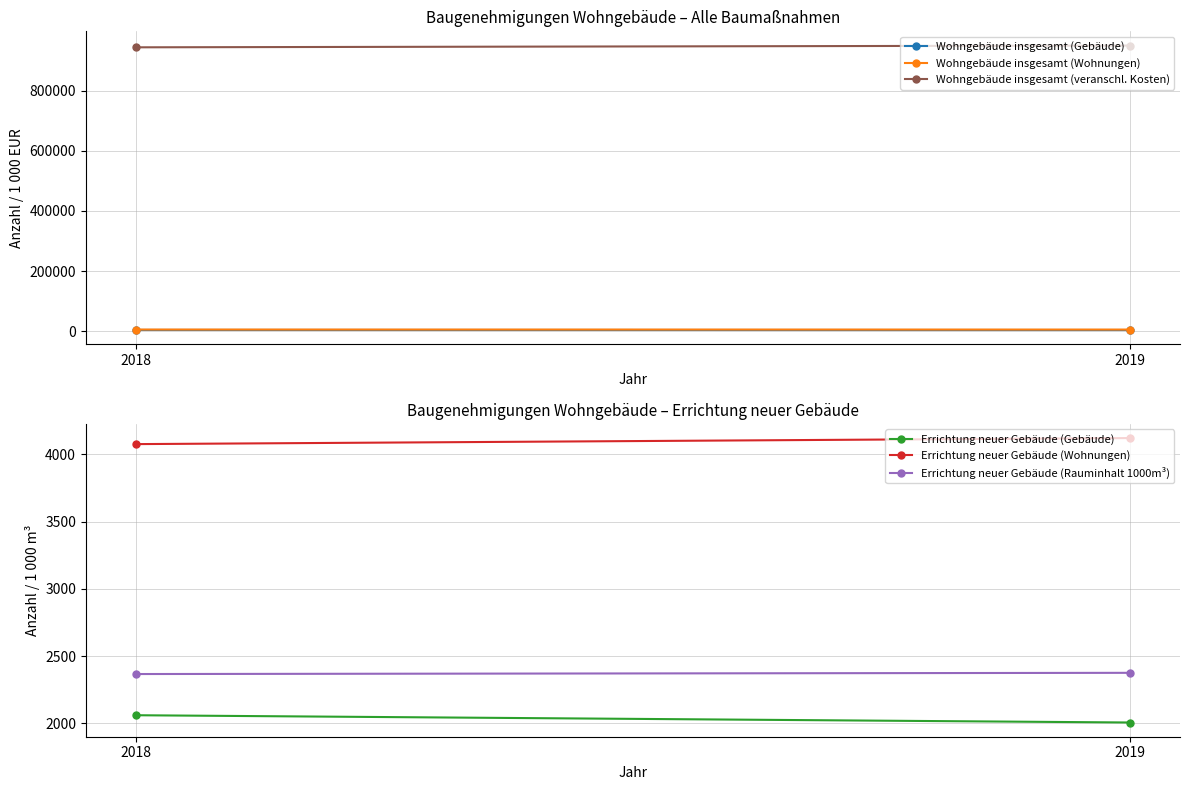

What is the maximum value for Errichtung neuer Gebäude (Rauminhalt 1000m³)?

2376